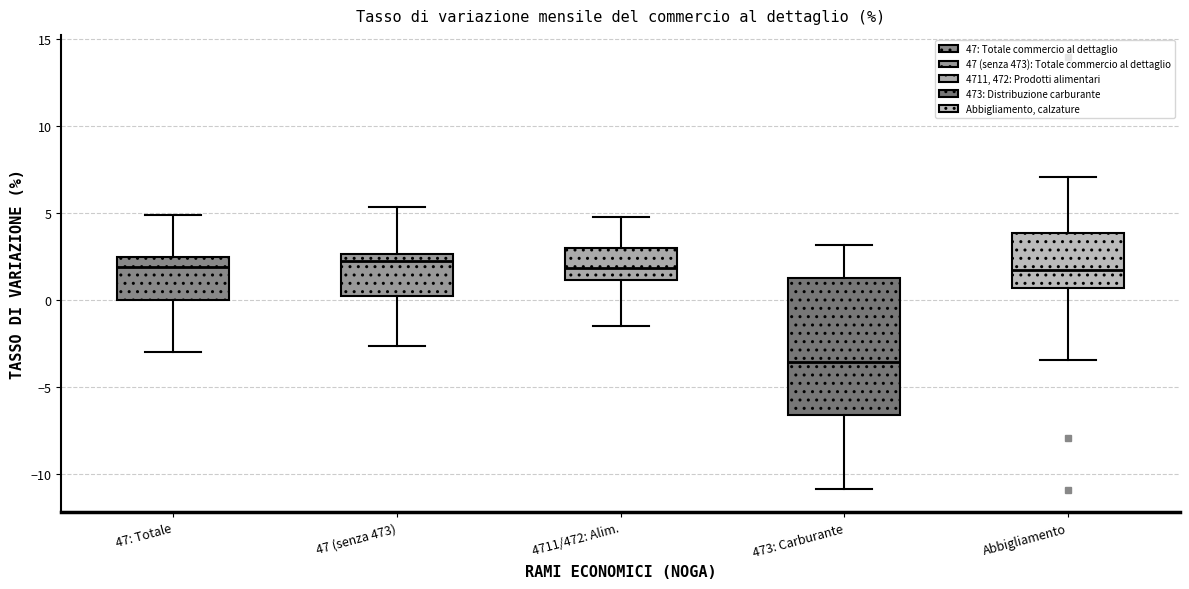

Which box's median line is the lowest?

473: Carburante